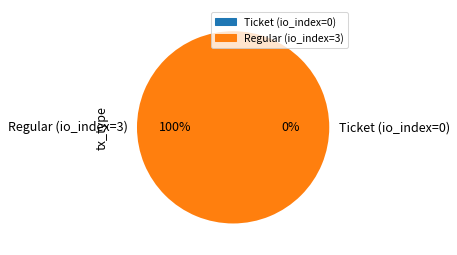

What is the smallest slice in the pie chart?

Ticket (io_index=0)